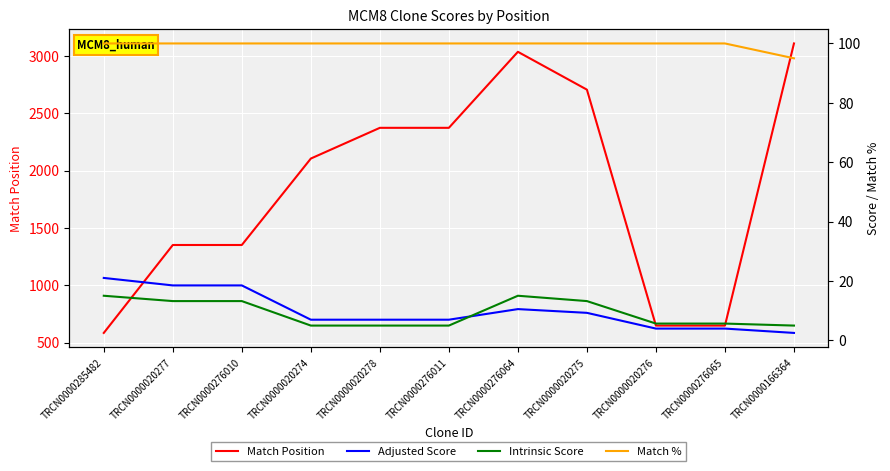

What are all the series names shown in the legend?

Match Position, Adjusted Score, Intrinsic Score, Match %